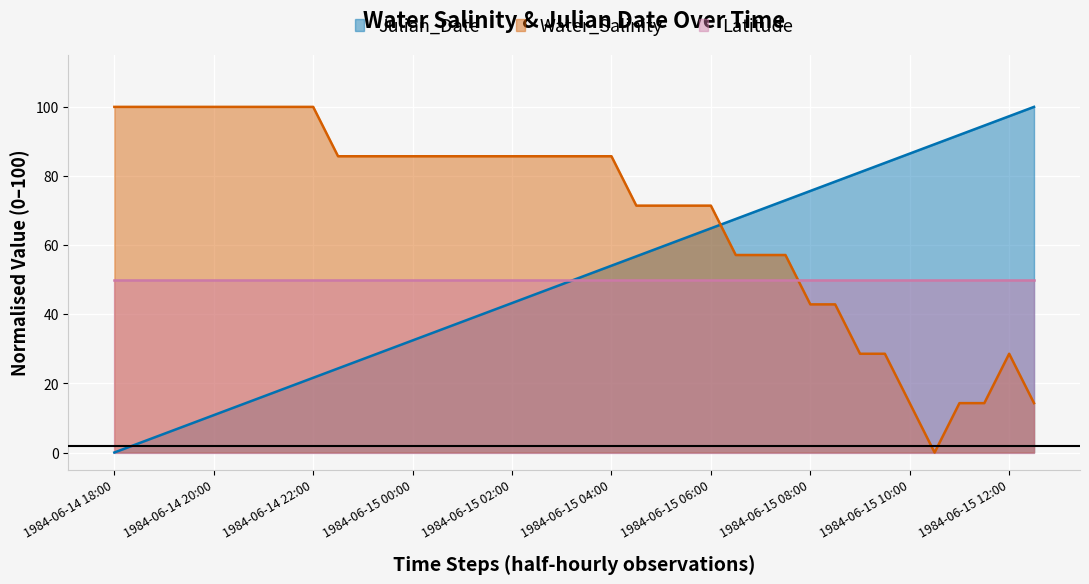

Is the value of Julian_Date_norm at 1984-06-15 01:30 greater than the value of Water_Salinity at 1984-06-14 21:30?

No